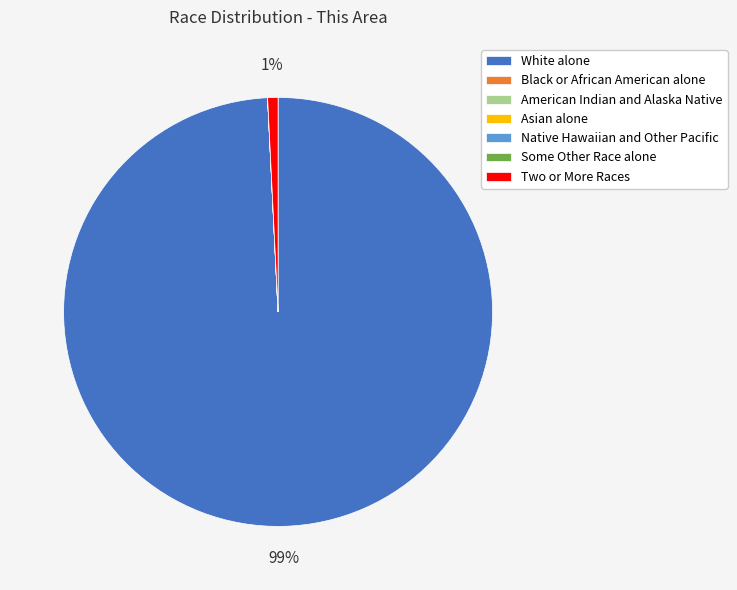

The Two or More Races slice represents 9% of the pie. True or false?

False